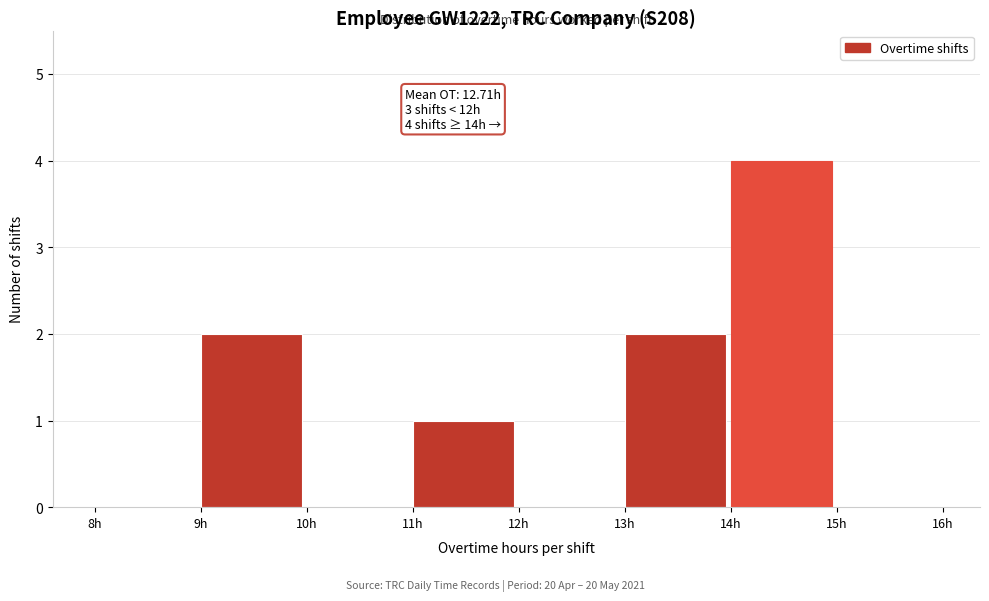

Over which range of the x-axis is the bar tallest?

14 to 15